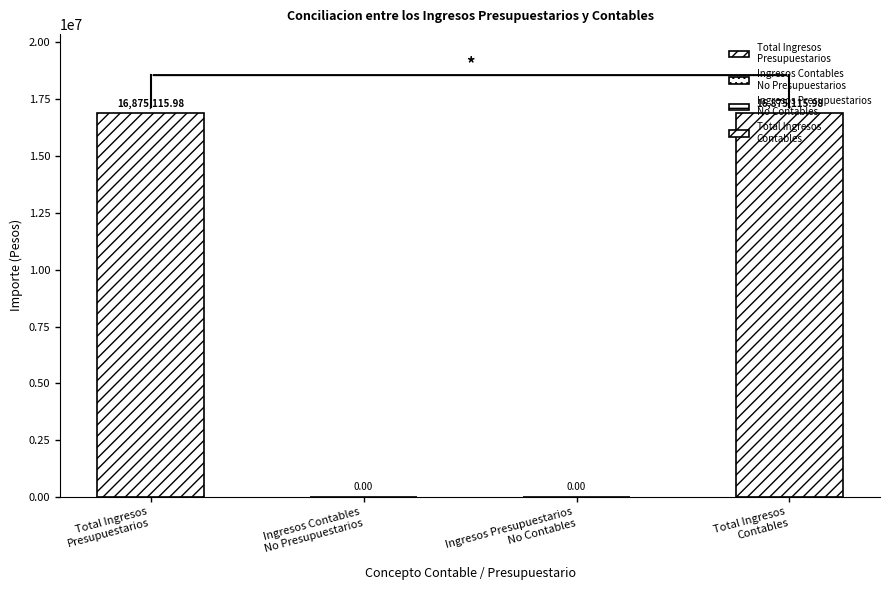

Reading left to right, extract all data points from this chart.

Total Ingresos
Presupuestarios=16875116.0	Ingresos Contables
No Presupuestarios=0.0	Ingresos Presupuestarios
No Contables=0.0	Total Ingresos
Contables=16875116.0